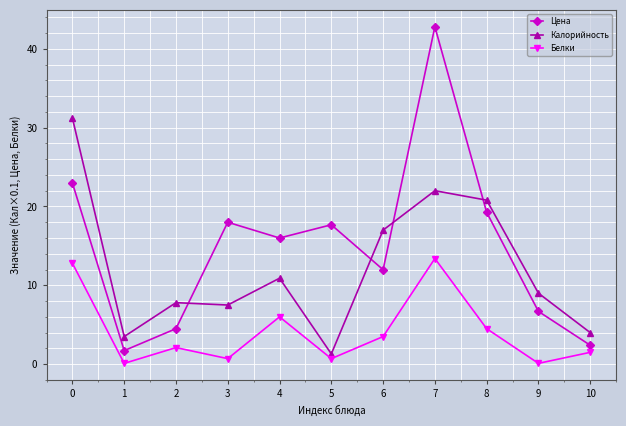

What is the total value across all series at 4?

32.9